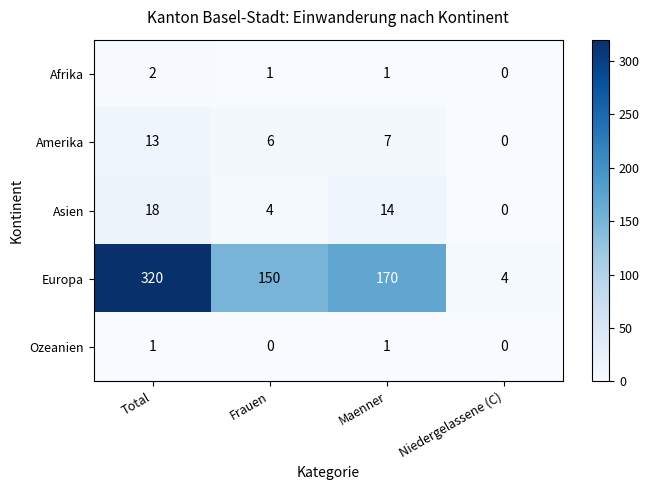

The Amerika series shows 2 at Maenner. True or false?

False